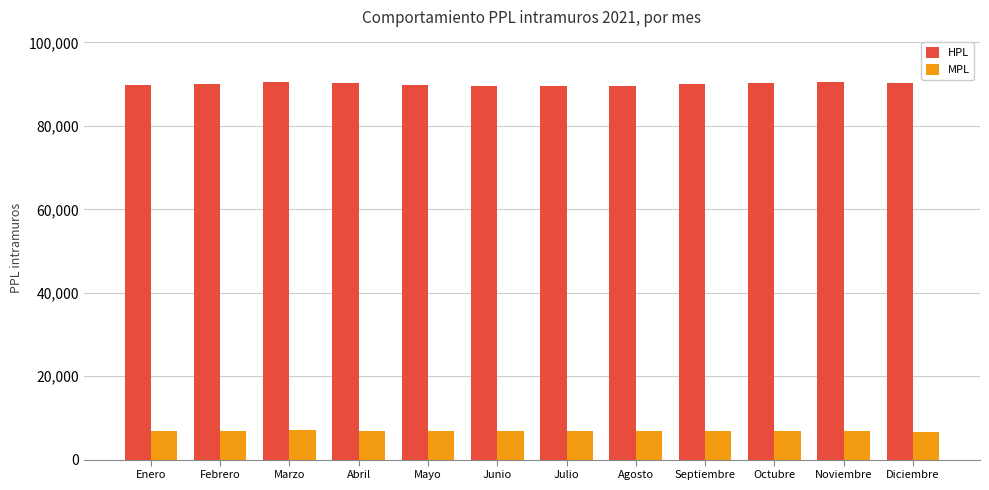

Is it true that MPL equals 6672 at Diciembre?

True